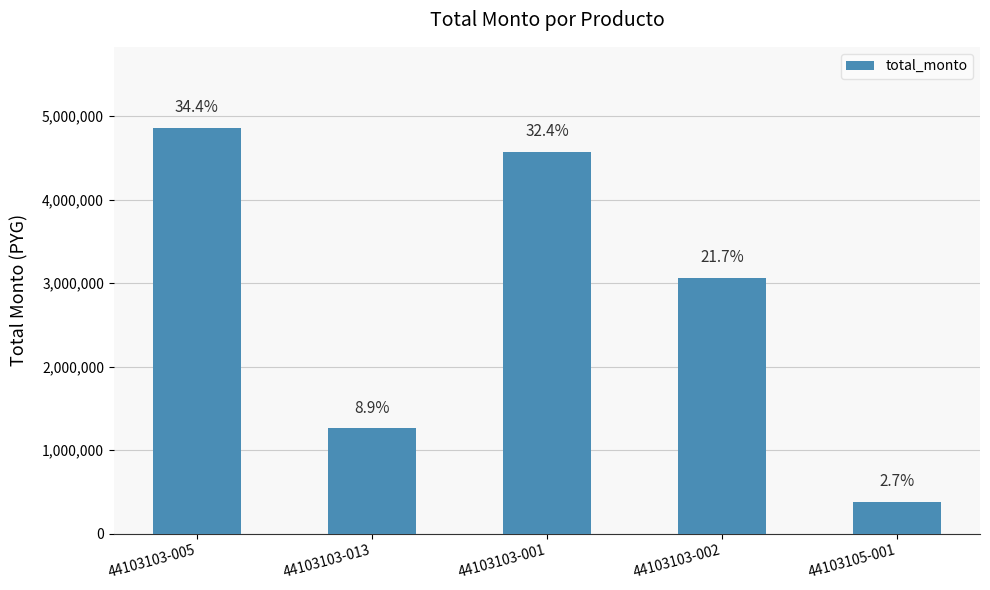

How many bars are there in total?

5